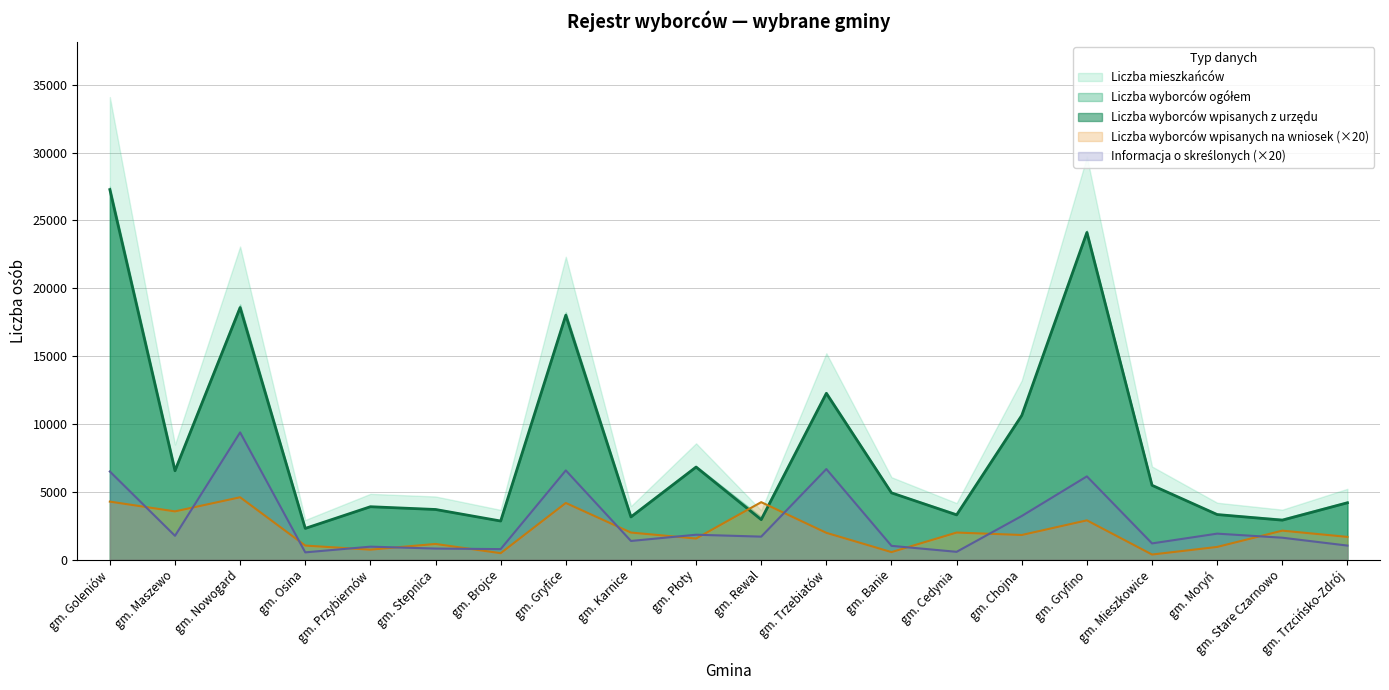

What is the total value across all series at gm. Goleniów?

99642